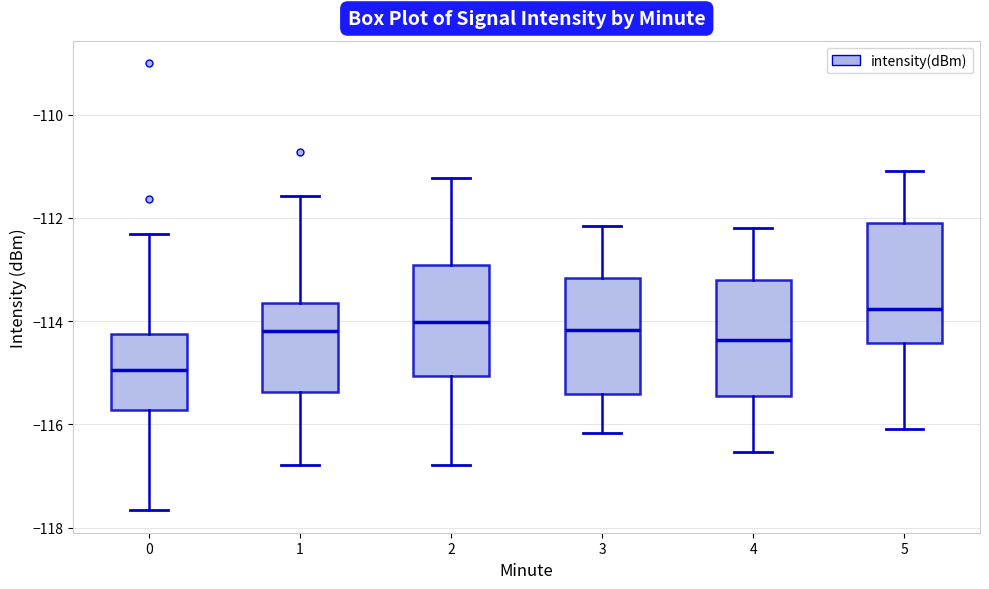

Reading left to right, transcribe this box plot: for each box, give where its median line is, the range the box spans, and where its two whiskers end, as read against the y-axis. The values are not printed on the chart, so give them approximately, as read against the axis.

0: median -115.0, box -115.8 to -114.2, whiskers -117.6 to -112.4
1: median -114.2, box -115.4 to -113.6, whiskers -116.8 to -111.6
2: median -114.0, box -115.0 to -113.0, whiskers -116.8 to -111.2
3: median -114.2, box -115.4 to -113.2, whiskers -116.2 to -112.2
4: median -114.4, box -115.4 to -113.2, whiskers -116.6 to -112.2
5: median -113.8, box -114.4 to -112.0, whiskers -116.0 to -111.0